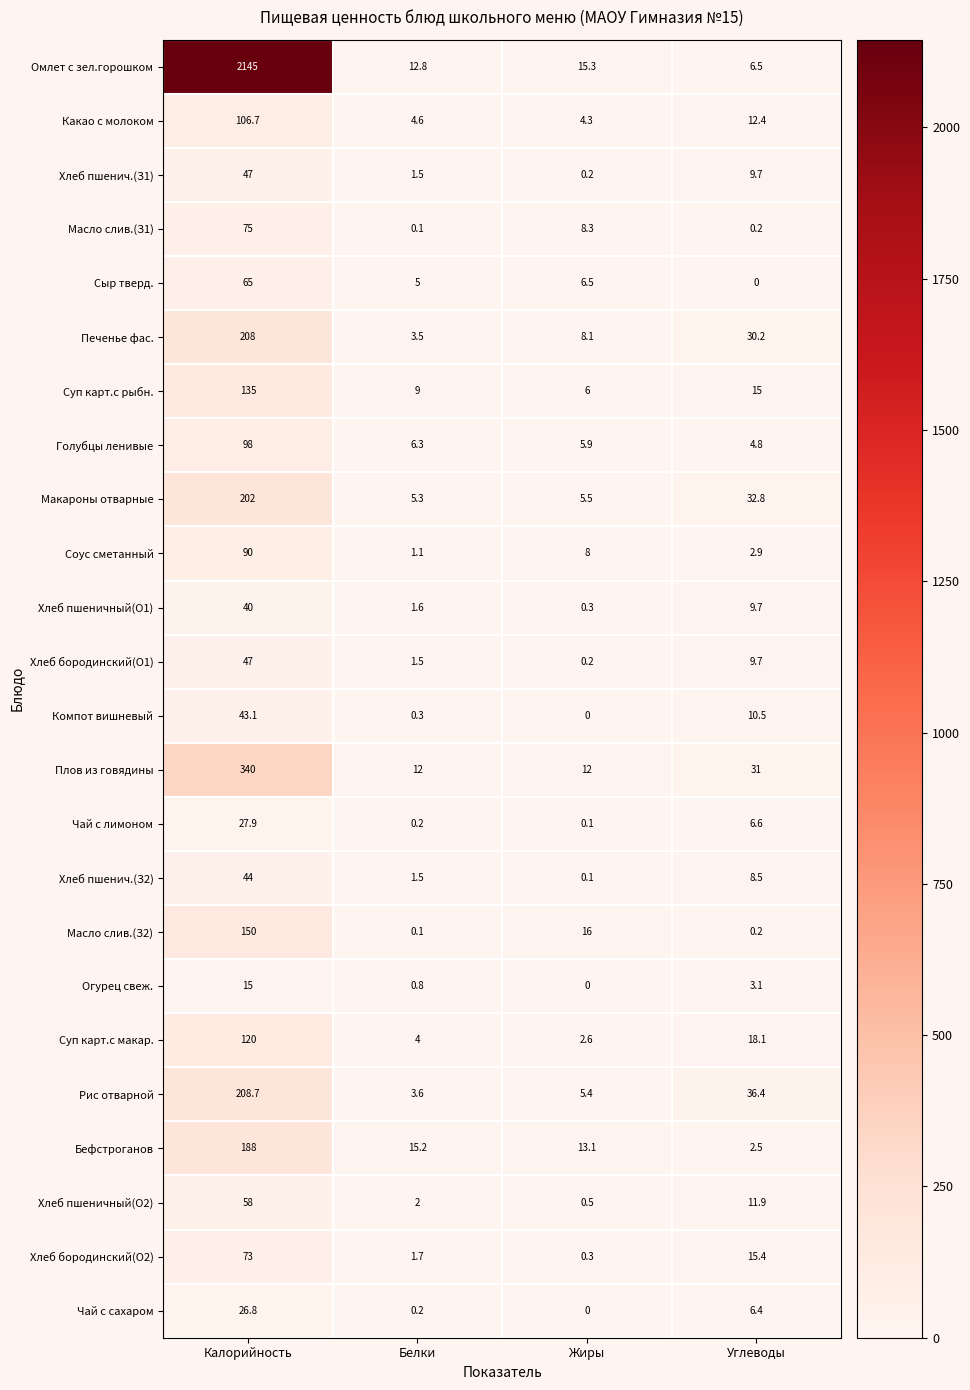

What is the difference between the Хлеб бородинский(О2) values at Жиры and Белки?

1.4